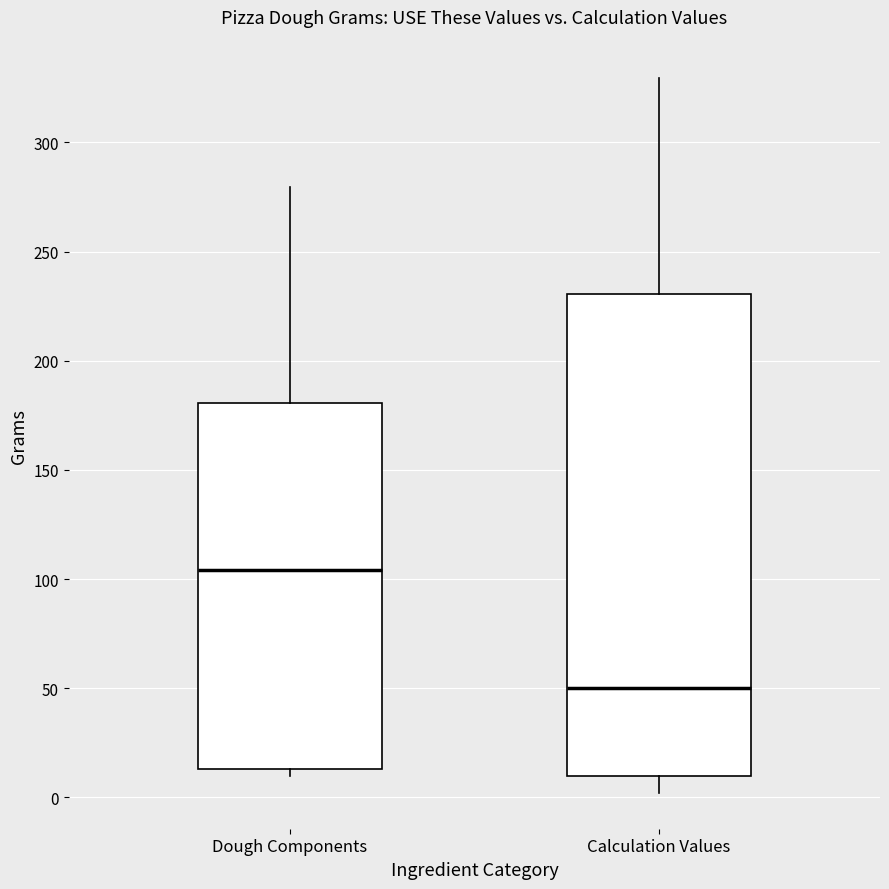

Comparing the boxes themselves (not the whiskers), which one is the tallest?

Calculation Values